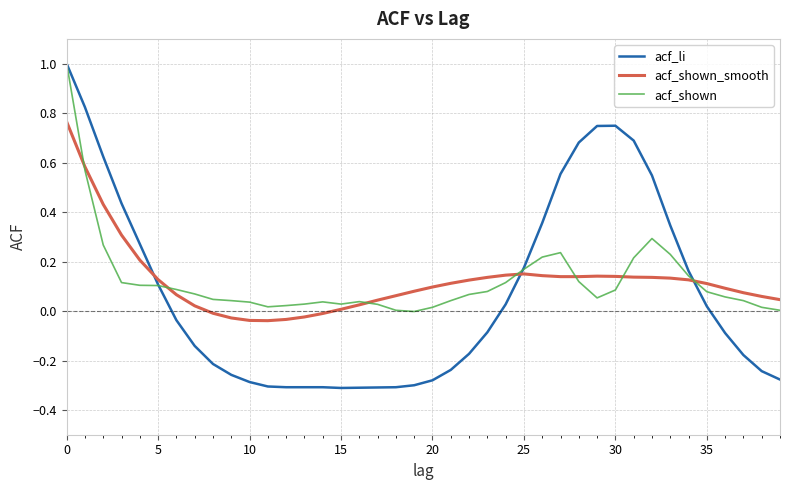

What is the greatest value displayed?

1.0